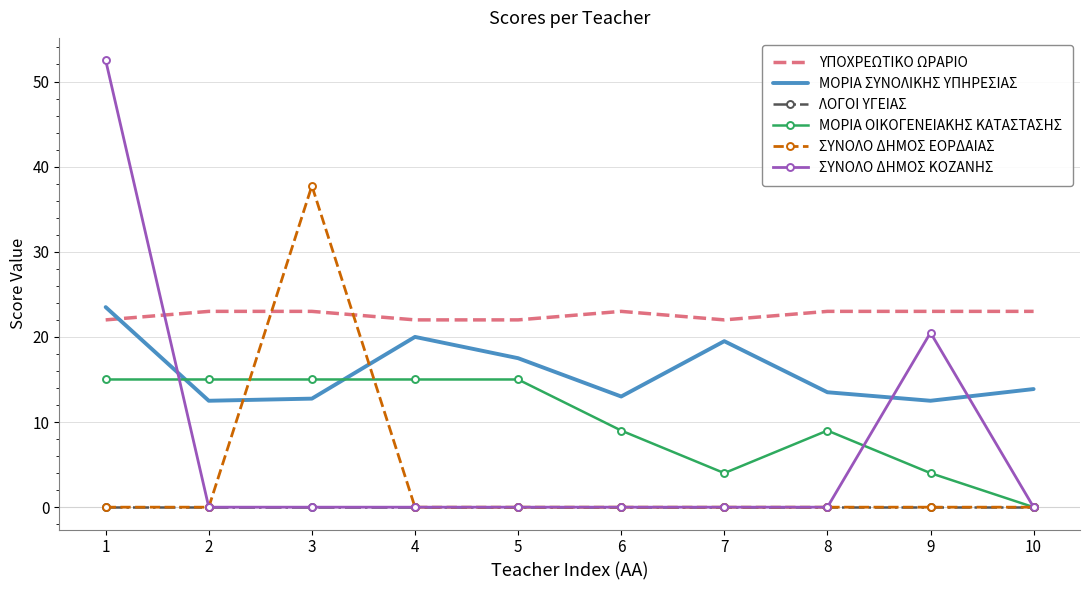

Is the value of ΥΠΟΧΡΕΩΤΙΚΟ ΩΡΑΡΙΟ at 5 greater than the value of ΛΟΓΟΙ ΥΓΕΙΑΣ at 3?

Yes